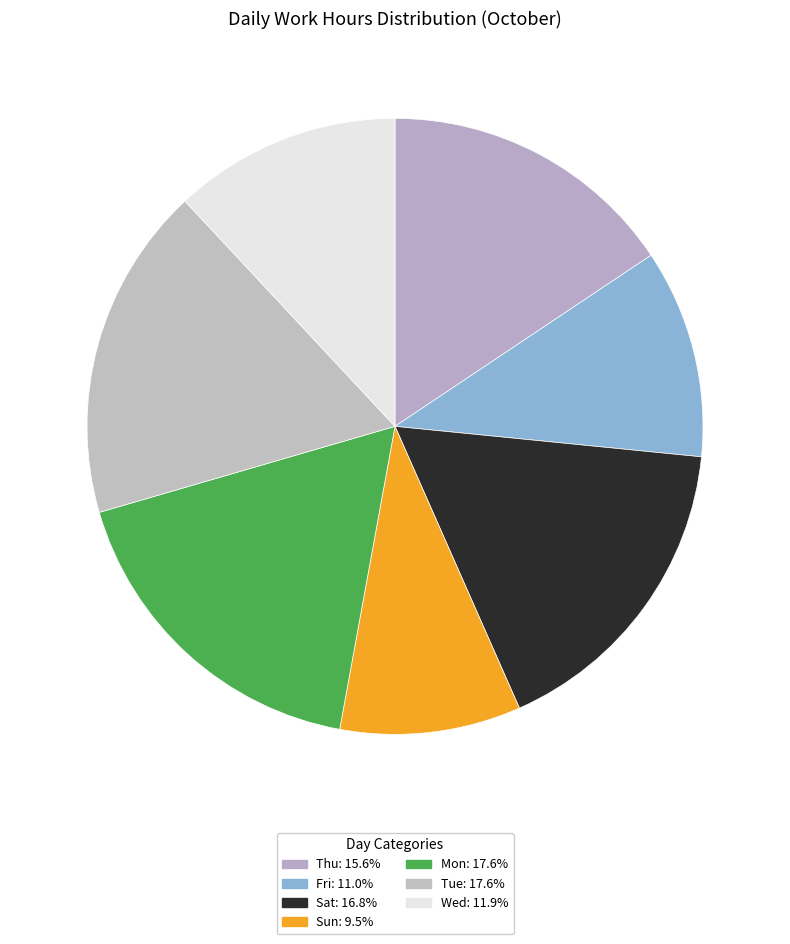

How many segments does this pie chart have?

7